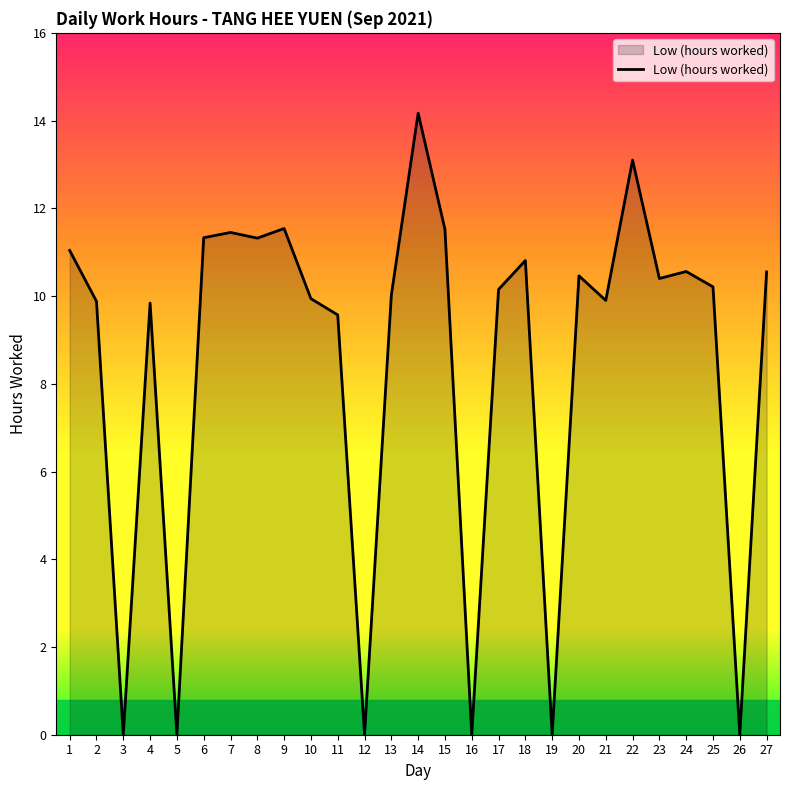

What is the difference between the values at 1 and 7?

0.4